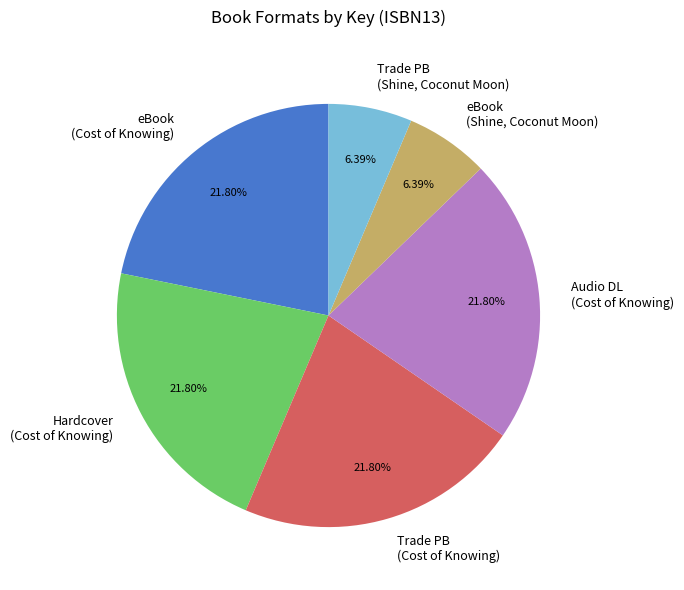

To the nearest percent, what is the difference between the largest and smallest slice percentages?

15%